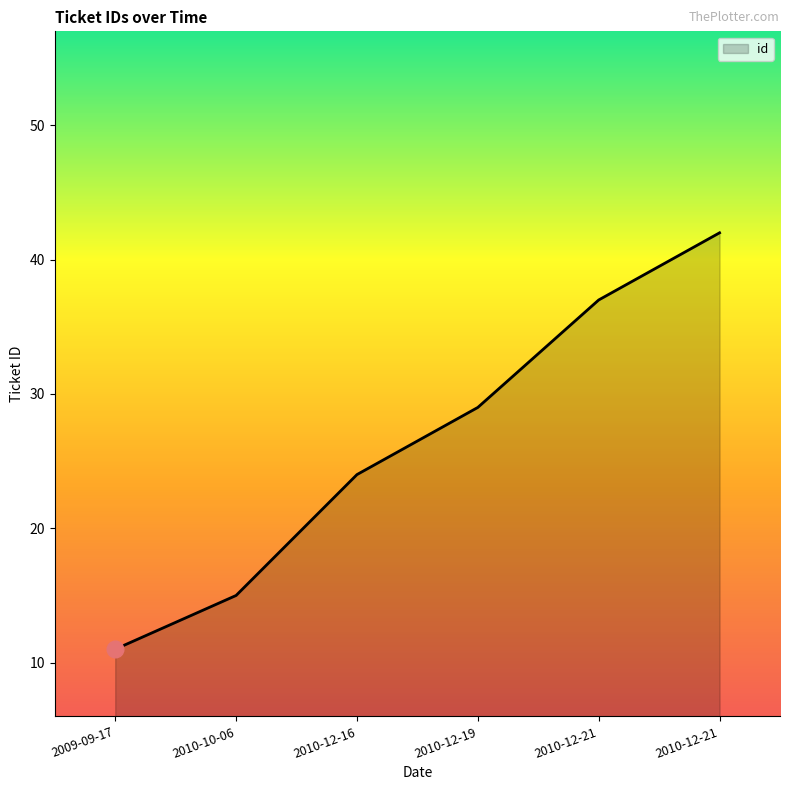

How many categories are shown in the chart?

6